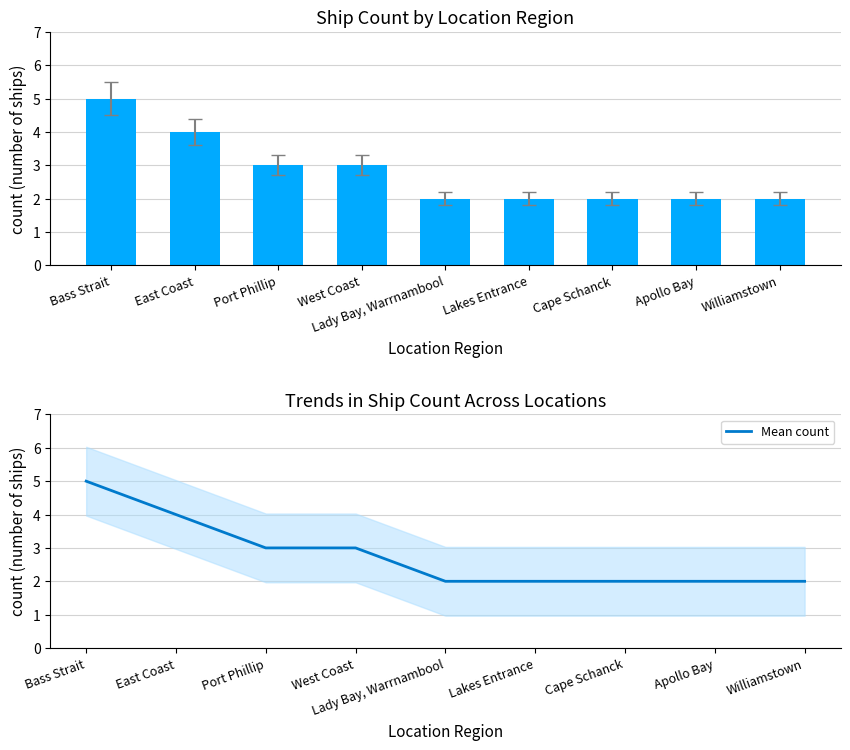

List the series in order of their peak value, lowest first.

Count of Ships, Mean count